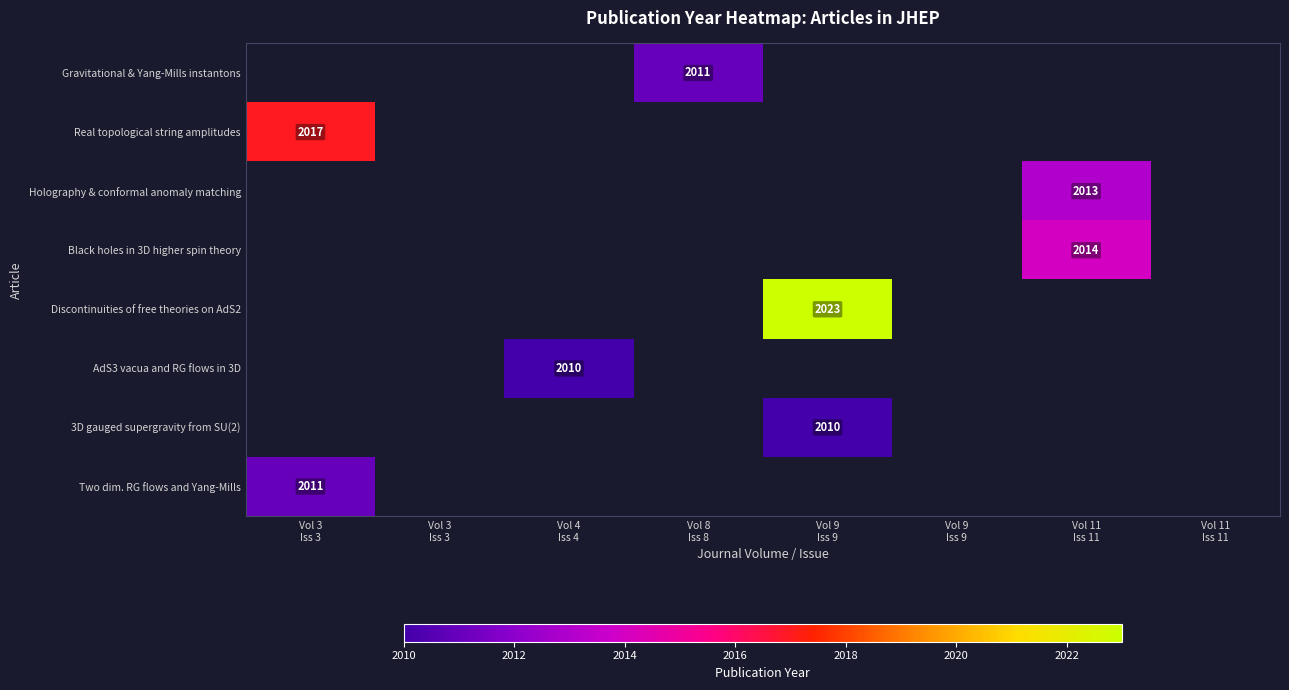

At which label is Real topological string amplitudes closest to 2017?

Vol 3 Iss 3